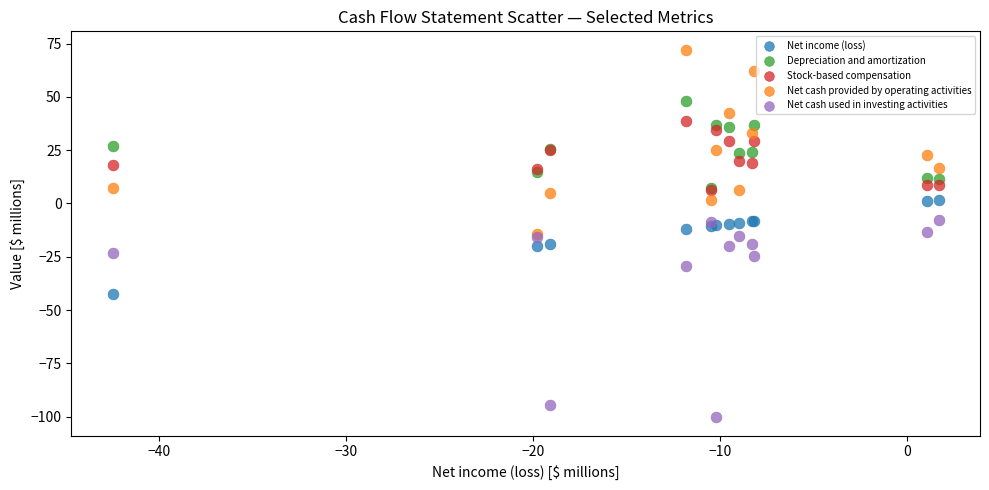

Which series contains the highest Y value?

Net cash provided by operating activities